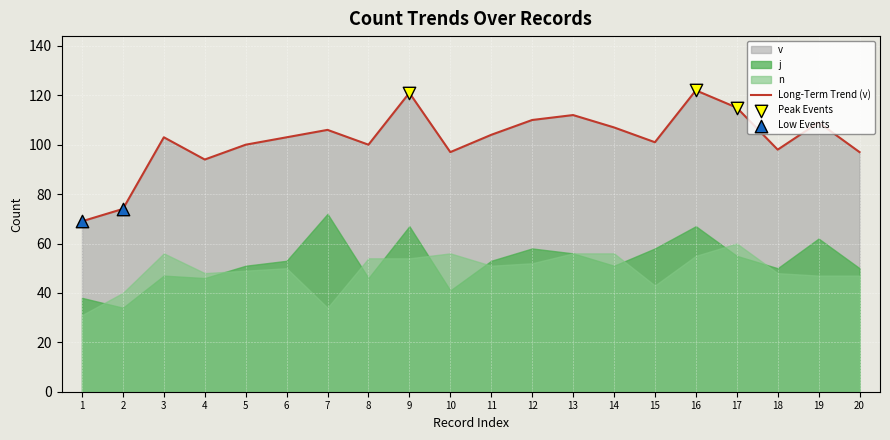

At how many categories does at least one series exceed 36?

20